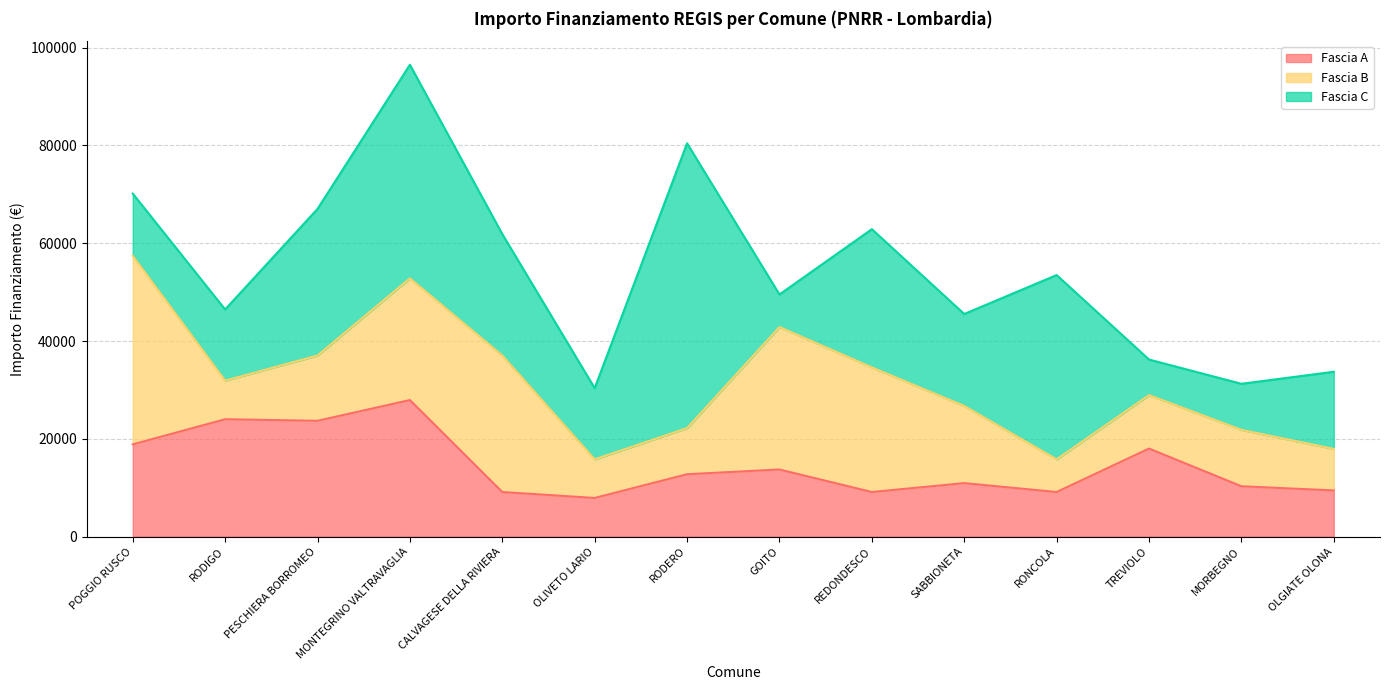

True or false: Fascia C has a value of 49303 at REDONDESCO.

False